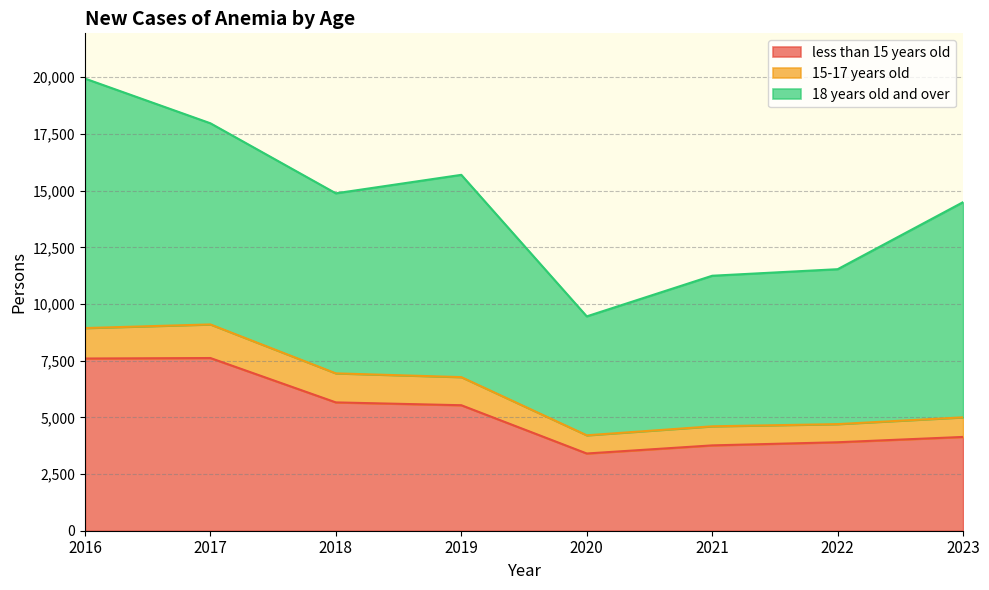

True or false: 15-17 years old and 18 years old and over cross at least once.

False